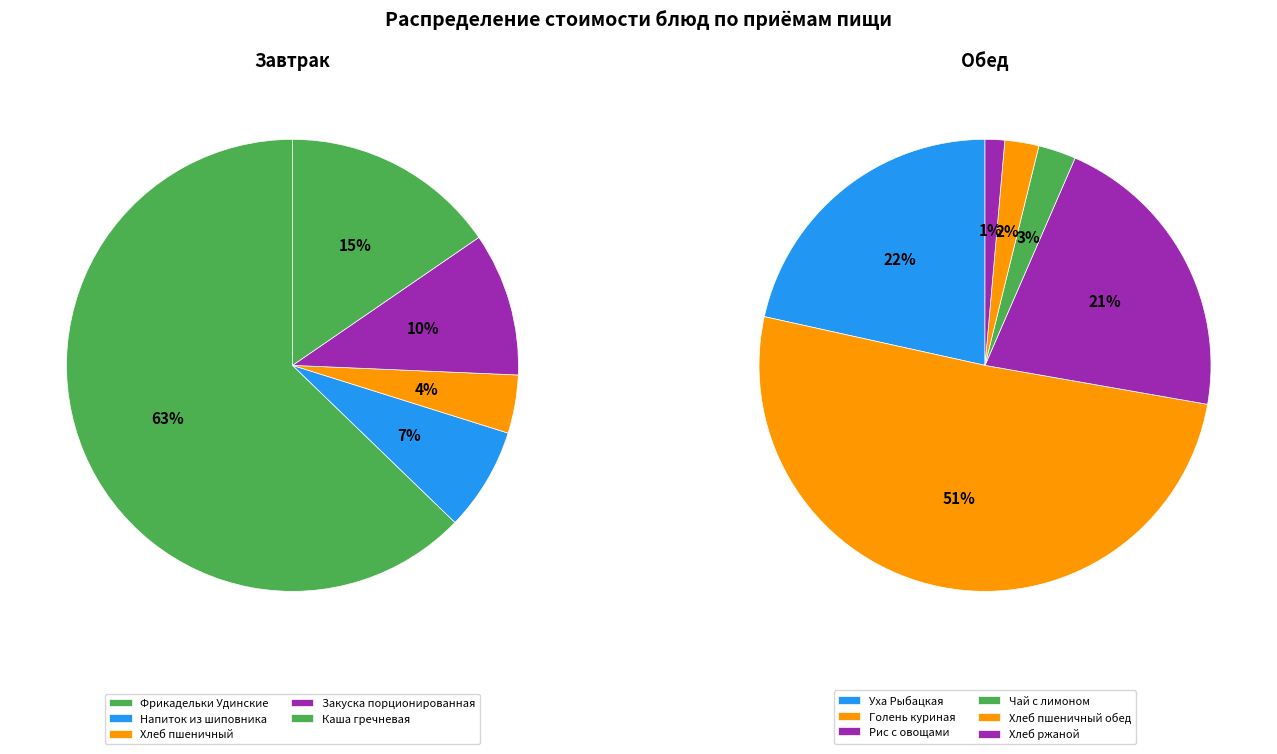

How many slices are in this pie chart?

11